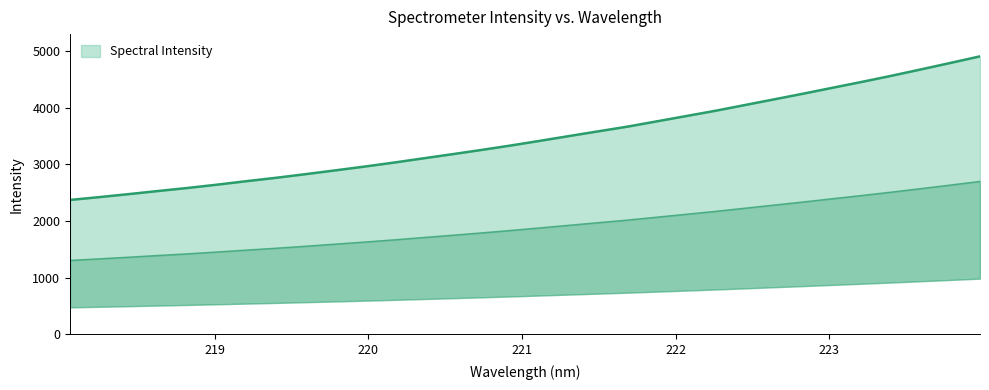

At which label is the value closest to 3637?

221.6902